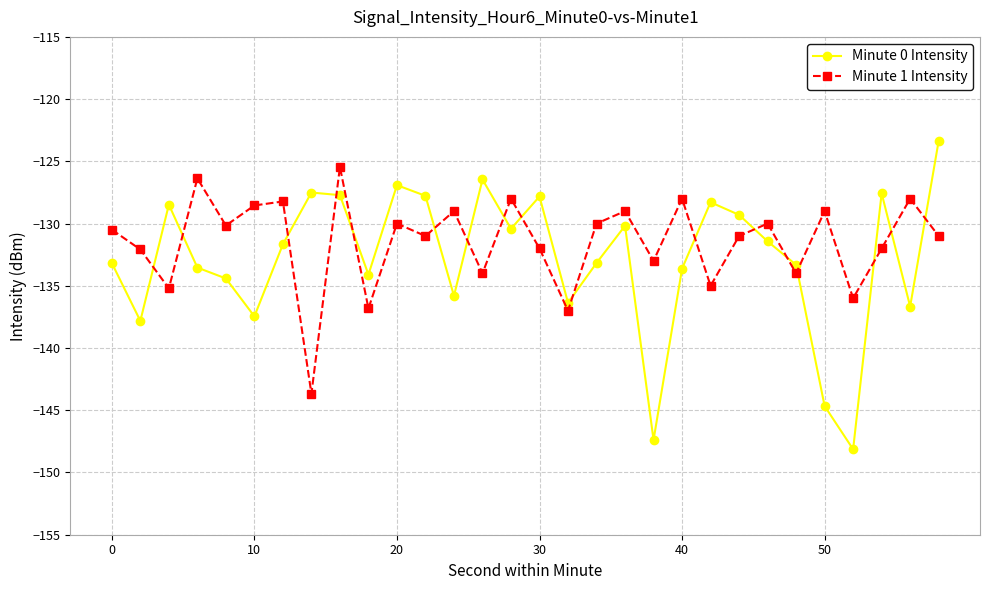

Which series has the widest spread of values?

Minute 0 Intensity